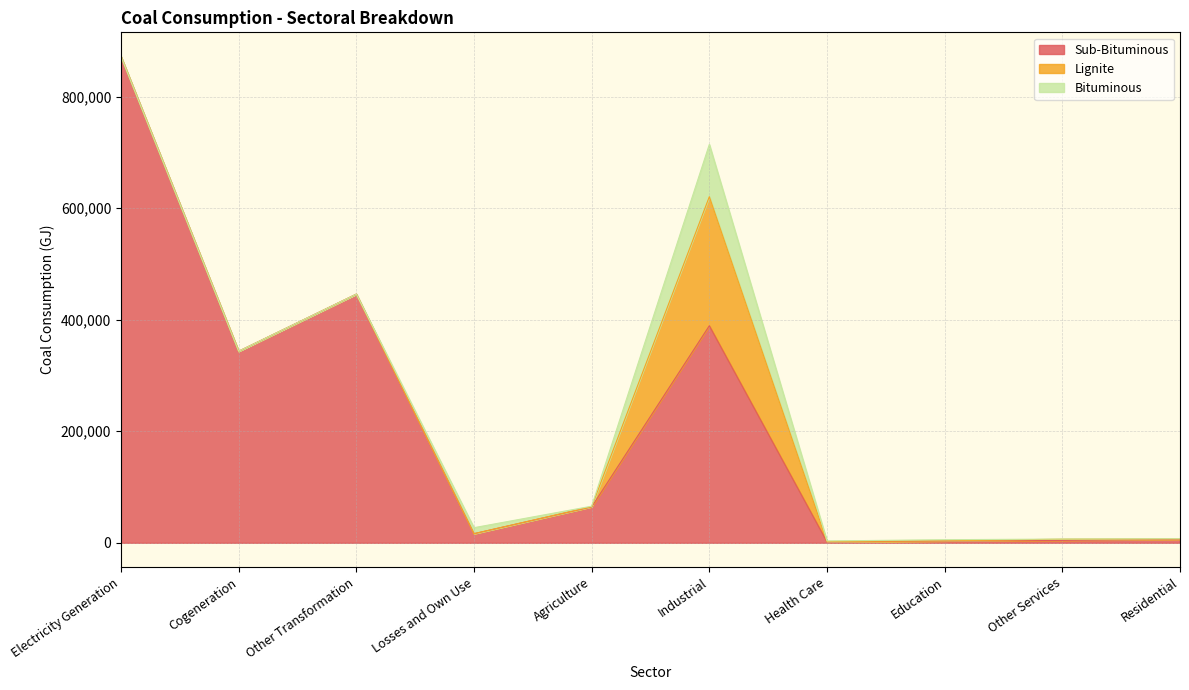

What is the average value of the Lignite series?

23586.8